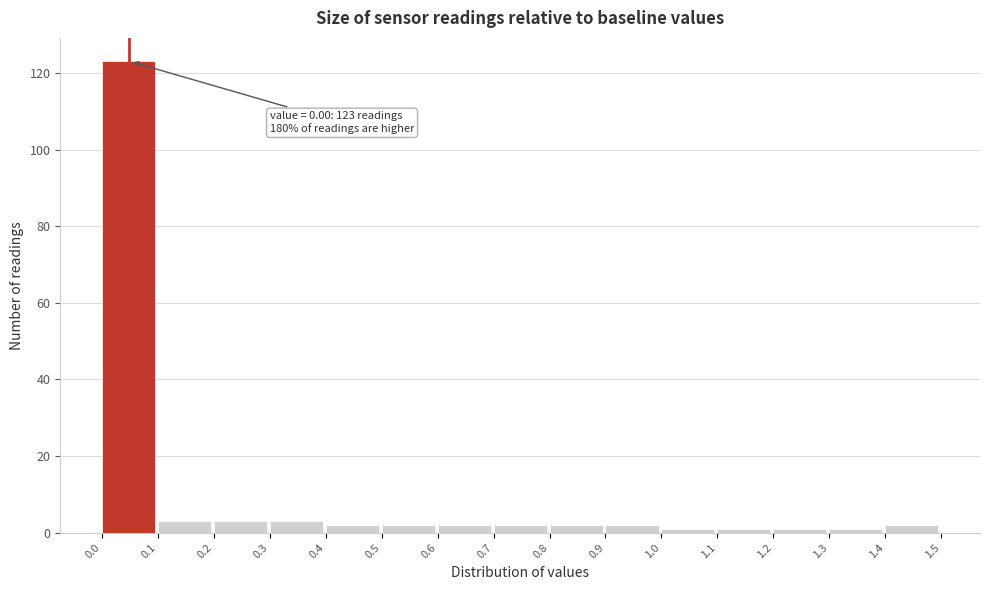

Over which range of the x-axis is the bar tallest?

0.0 to 0.1